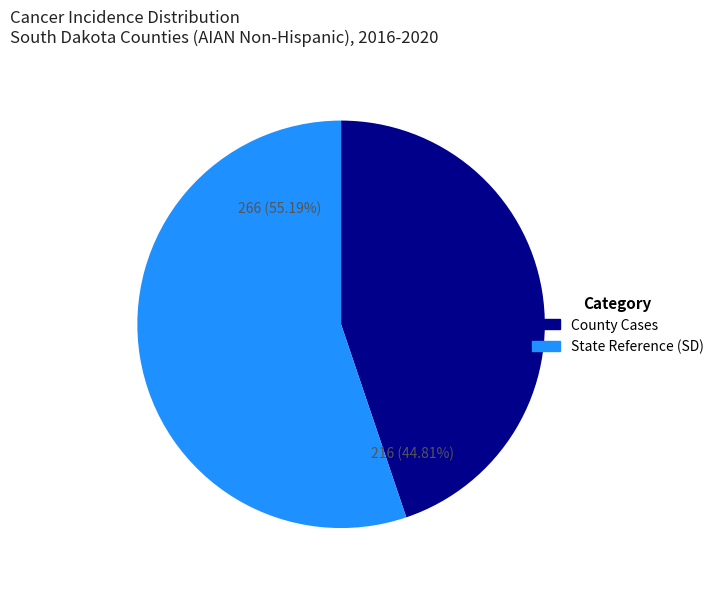

Rank the categories by value from highest to lowest.

State Reference (SD), County Cases